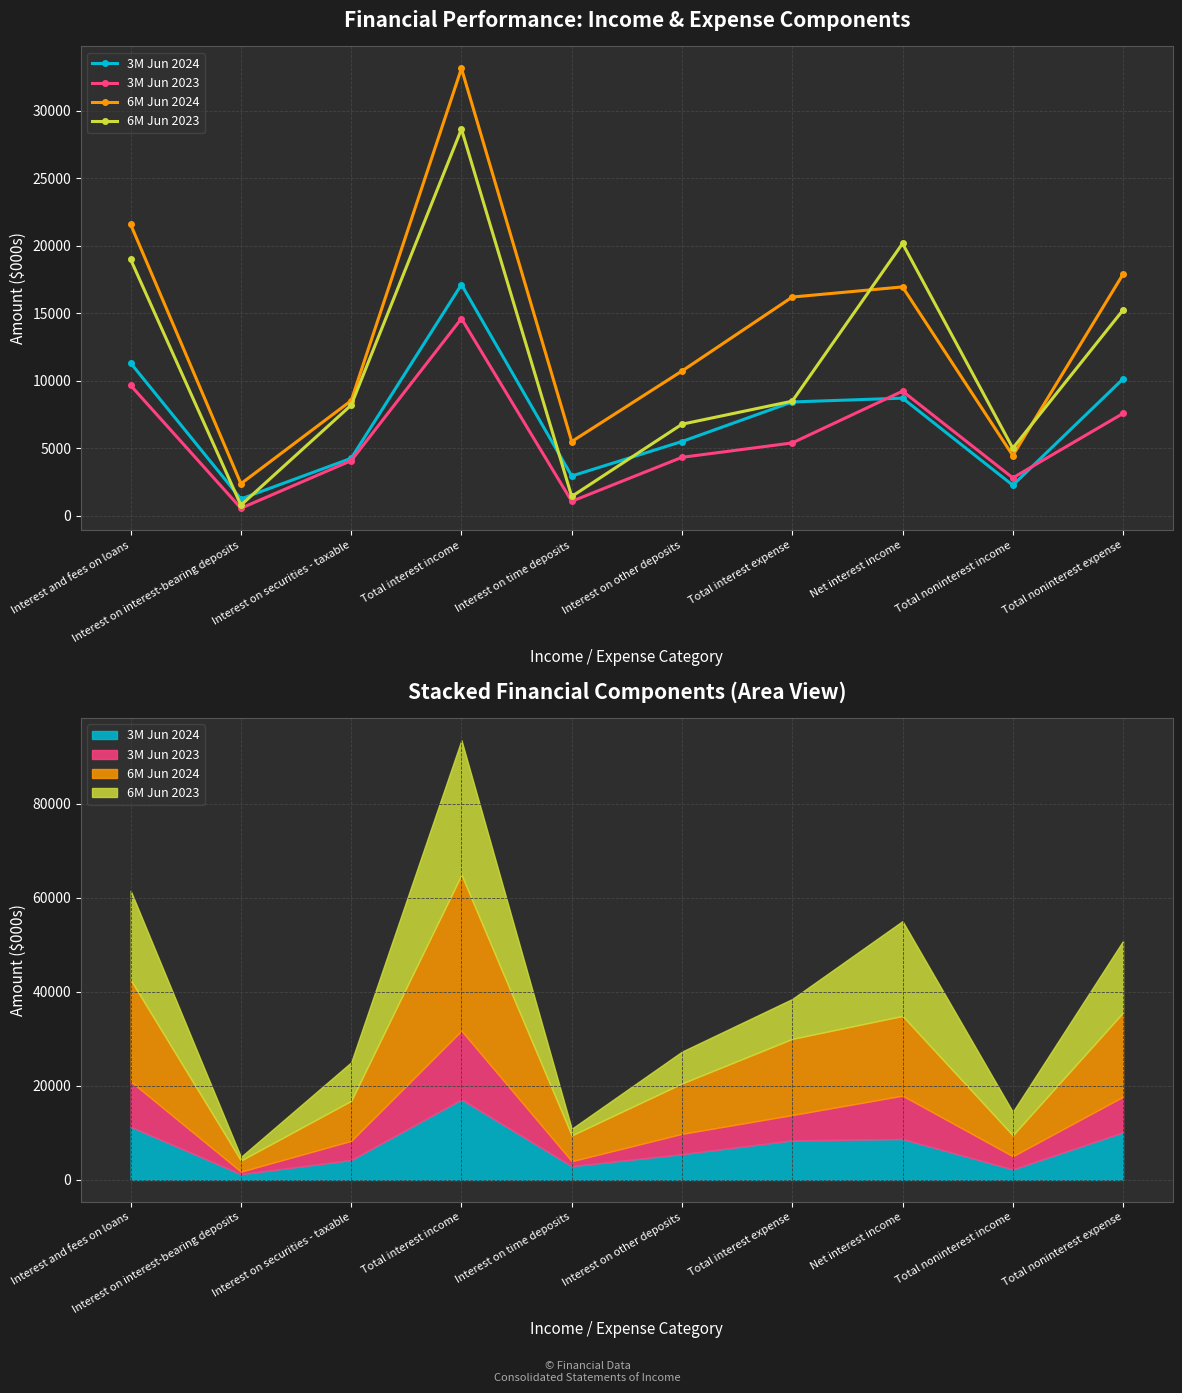

At how many categories does at least one series exceed 11244?

5